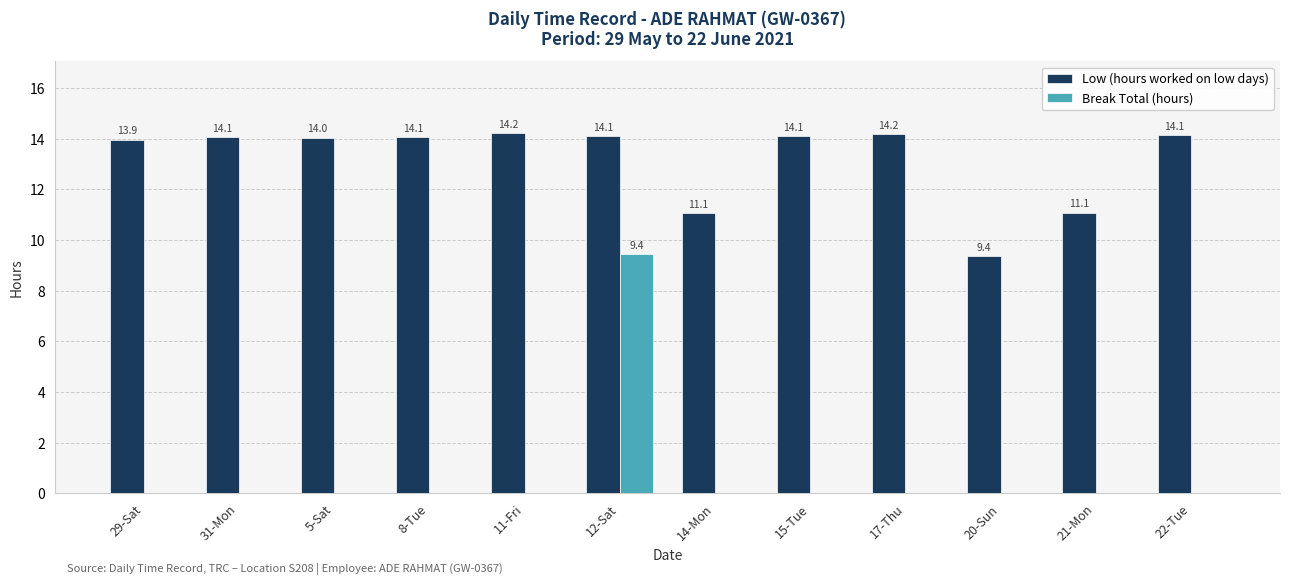

What is the maximum value shown in the chart?

14.2